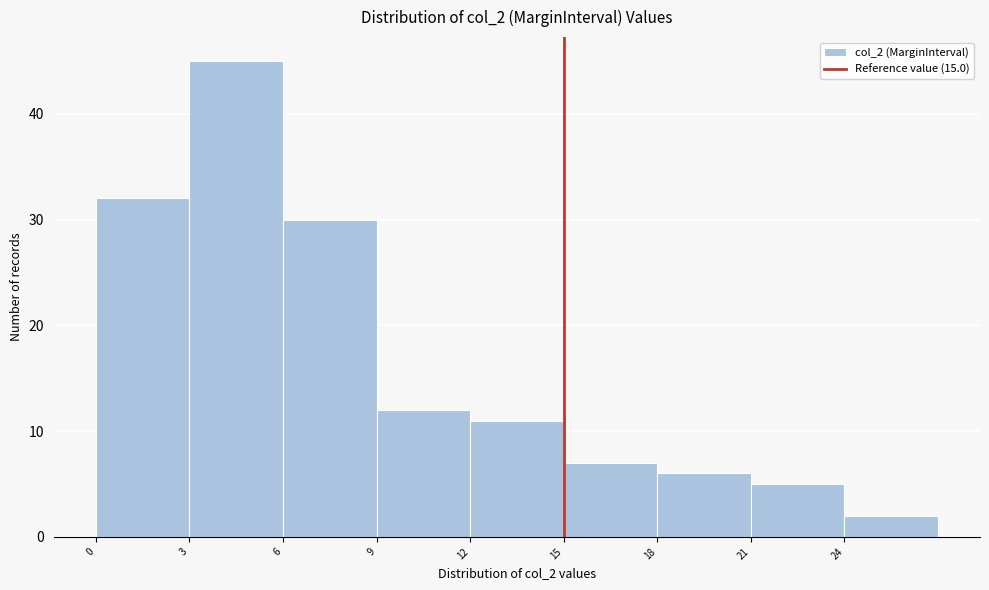

Reading left to right, list every bar in this chart as the range it spans on the x-axis followed by its height. The values are not printed on the chart, so give them approximately, as read against the axis.

0 to 3: 32
3 to 6: 45
6 to 9: 30
9 to 12: 12
12 to 15: 11
15 to 18: 7
18 to 21: 6
21 to 24: 5
24 to 27: 2